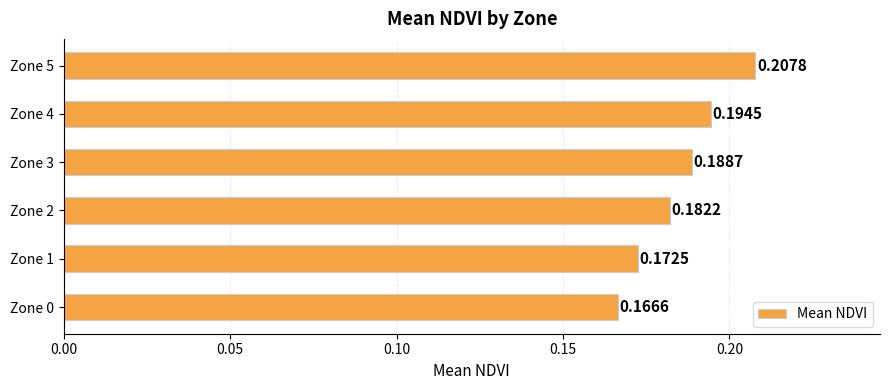

Does the chart contain stacked bars?

No